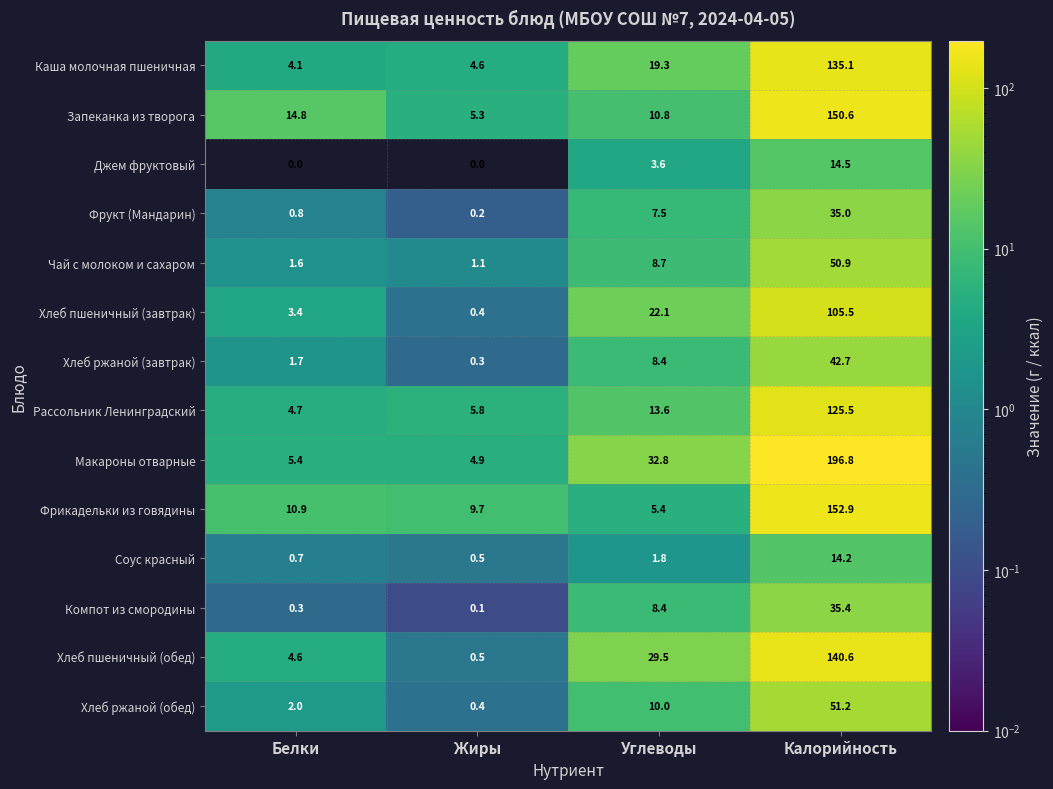

How many distinct data groups are displayed?

14